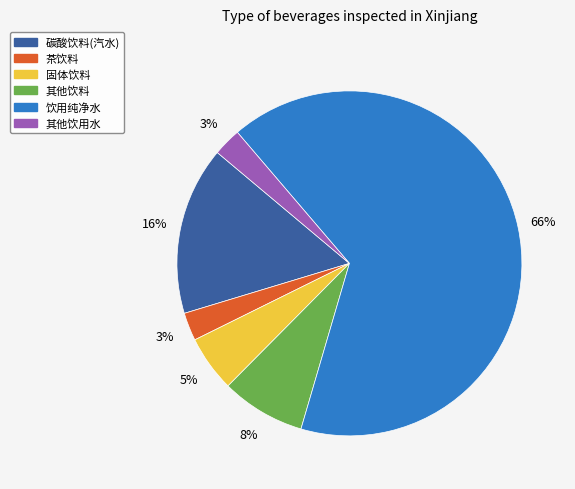

Between 碳酸饮料(汽水) and 其他饮料, which is larger?

碳酸饮料(汽水)